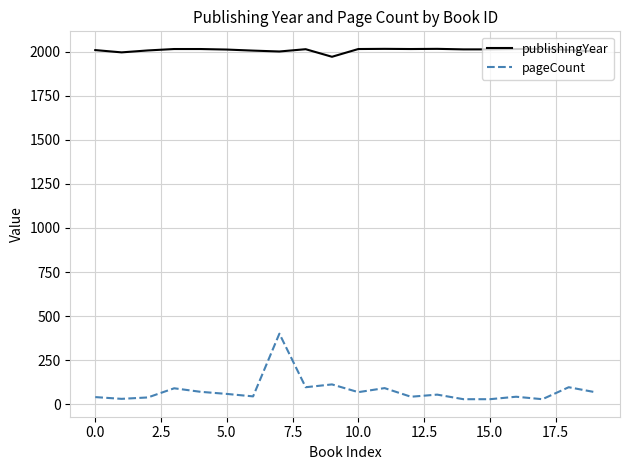

Which series has the largest range (max minus min)?

pageCount